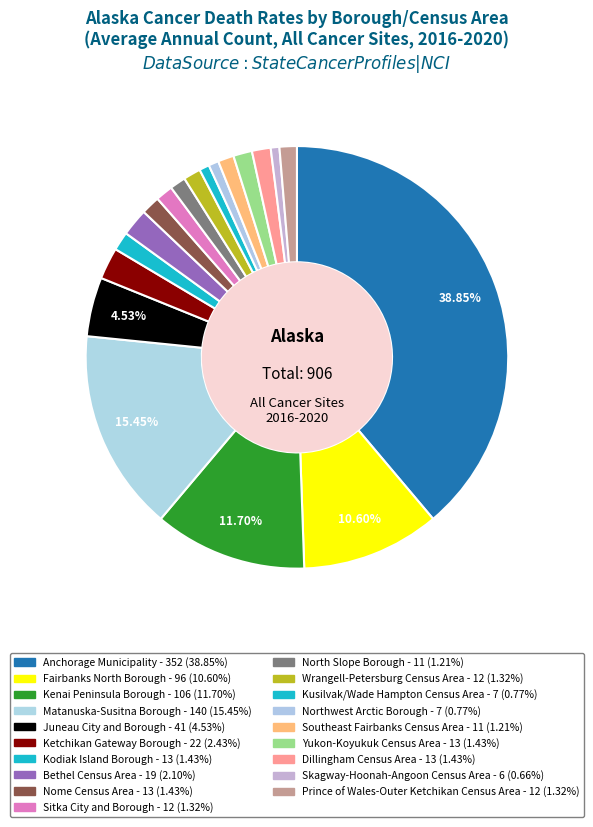

Is Dillingham Census Area the majority of the pie?

No